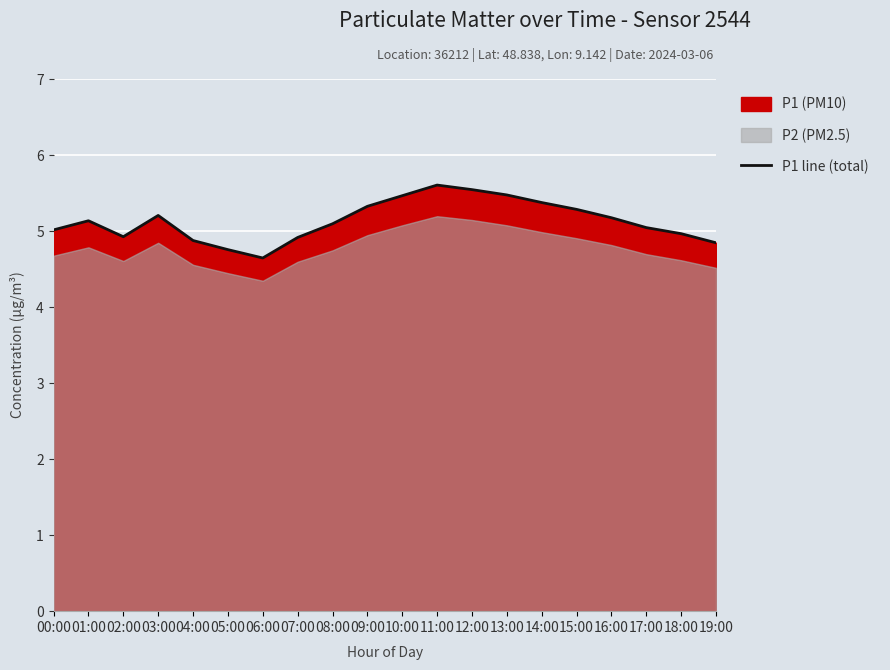

List the labels in order of value, largest first.

11:00, 12:00, 13:00, 10:00, 14:00, 09:00, 15:00, 03:00, 16:00, 01:00, 08:00, 17:00, 00:00, 18:00, 02:00, 07:00, 04:00, 19:00, 05:00, 06:00